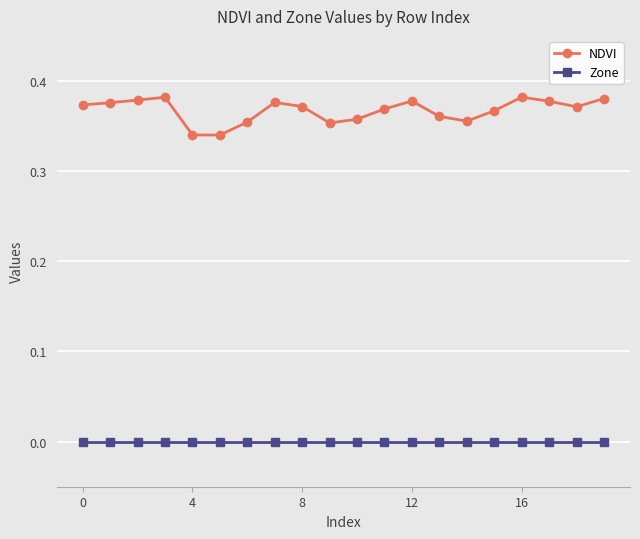

Rank the series by their average value, from lowest to highest.

Zone, NDVI